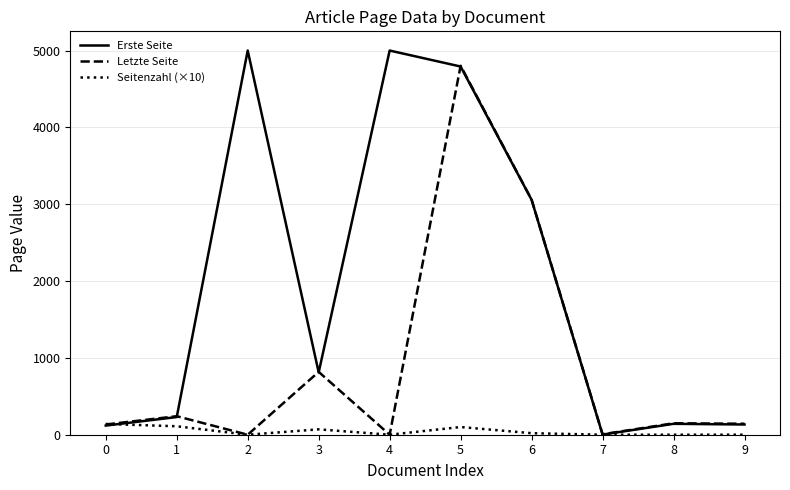

What is the maximum value shown in the chart?

5000